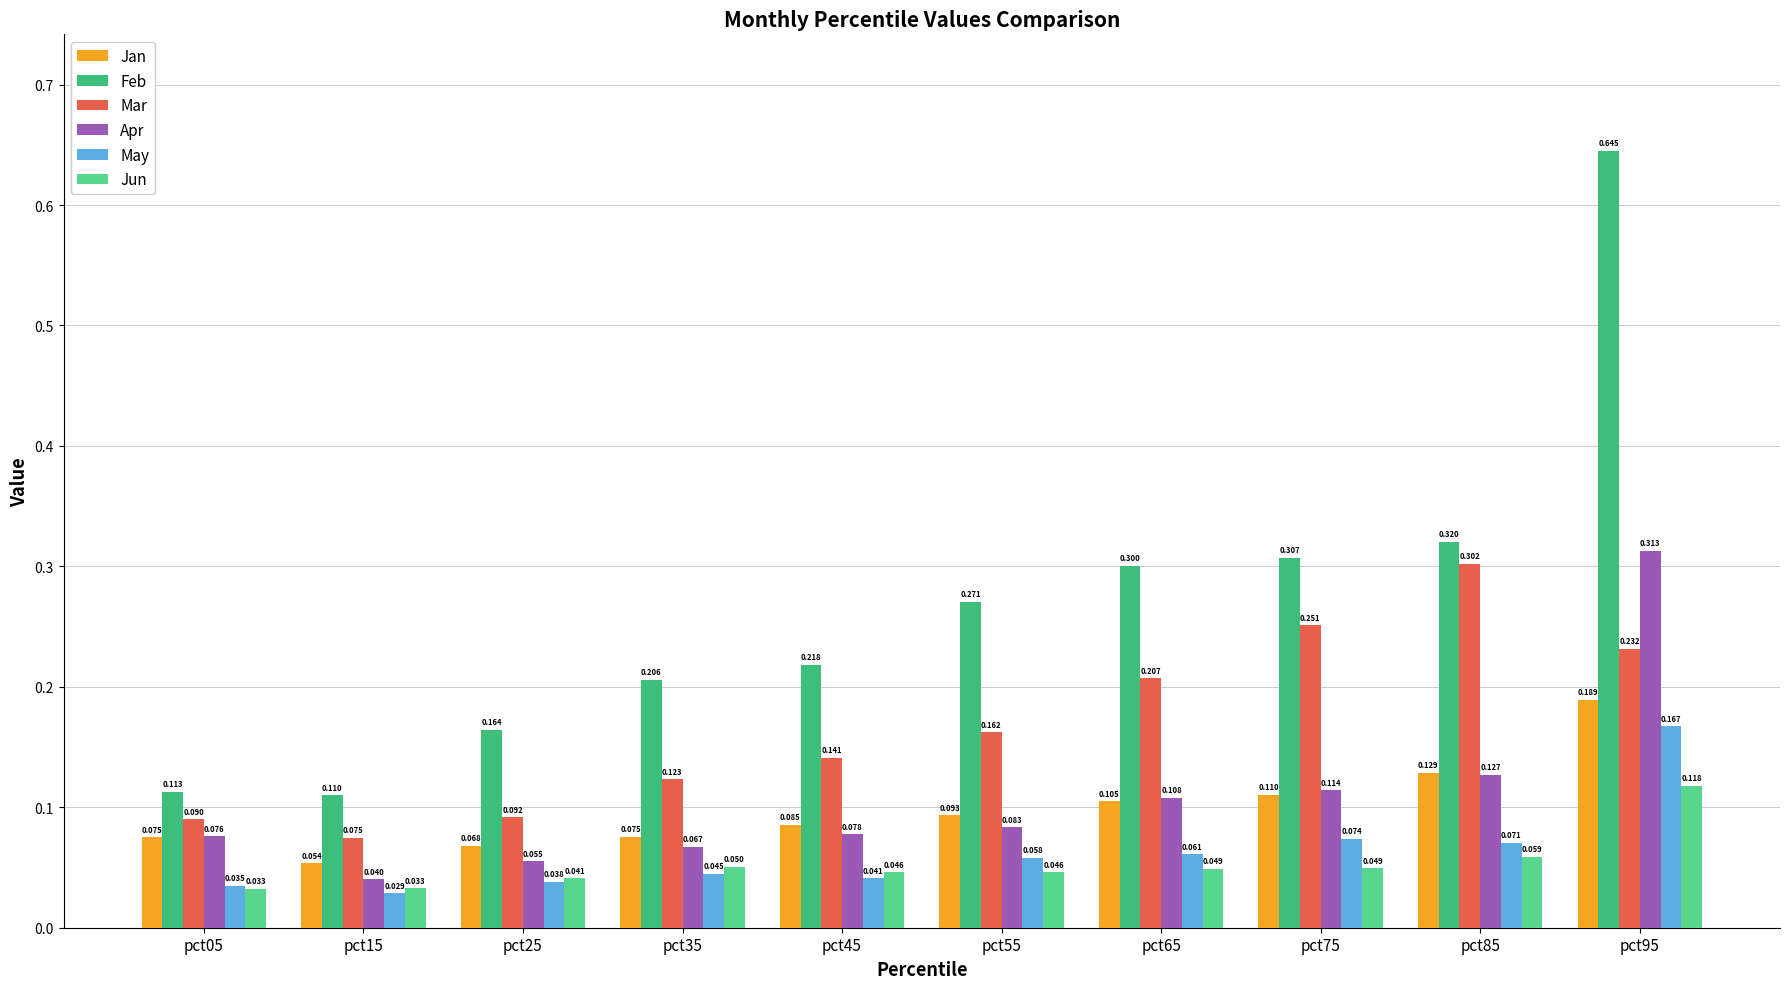

Rank the series by their maximum value, from highest to lowest.

Feb, Apr, Mar, Jan, May, Jun